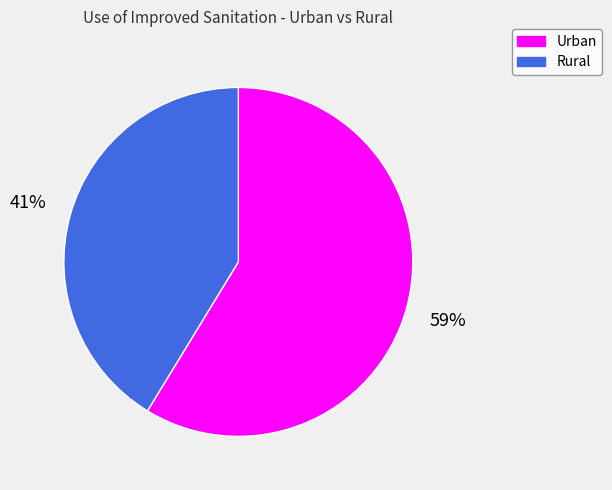

Count the number of slices in the pie.

2